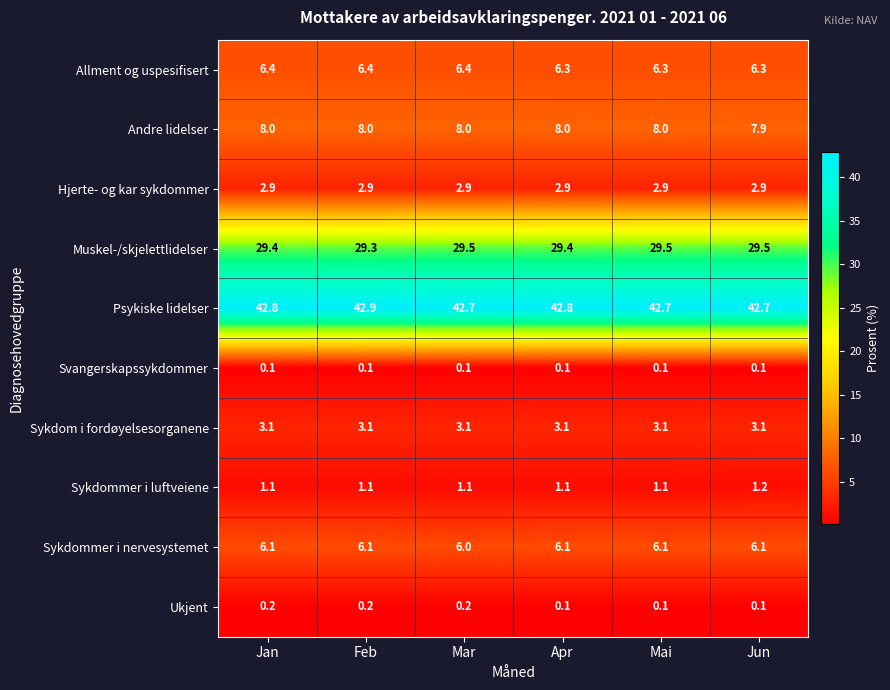

List the series in order of their peak value, highest first.

Psykiske lidelser, Muskel-/skjelettlidelser, Andre lidelser, Allment og uspesifisert, Sykdommer i nervesystemet, Sykdom i fordøyelsesorganene, Hjerte- og kar sykdommer, Sykdommer i luftveiene, Ukjent, Svangerskapssykdommer